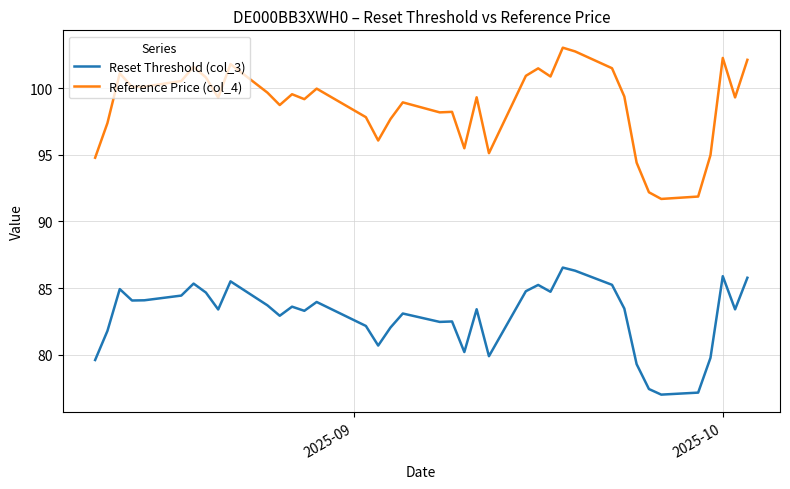

Which series has the largest total across all categories?

Reference Price (col_4)